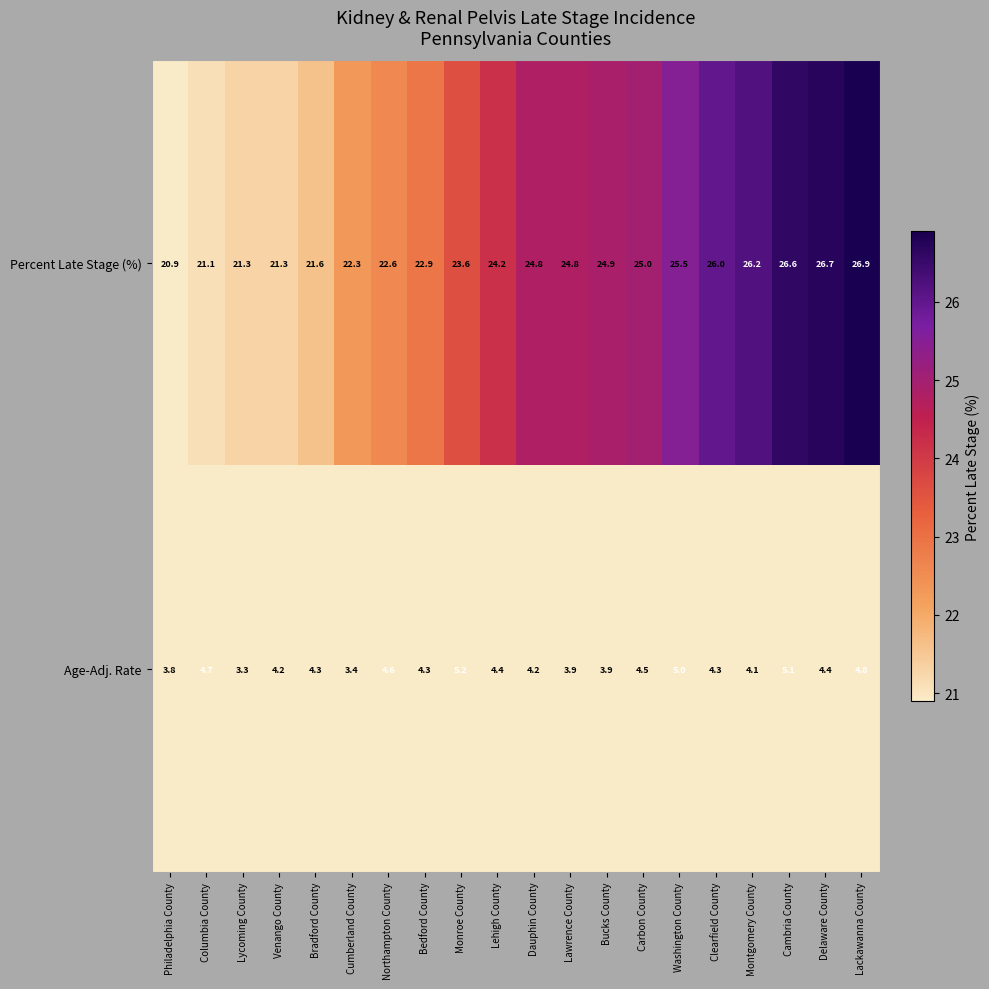

List the series in order of their peak value, highest first.

Percent Late Stage (%), Age-Adj. Rate